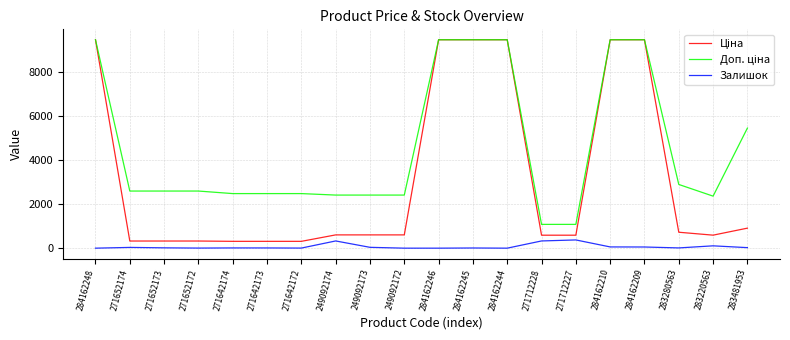

How many distinct data groups are displayed?

3